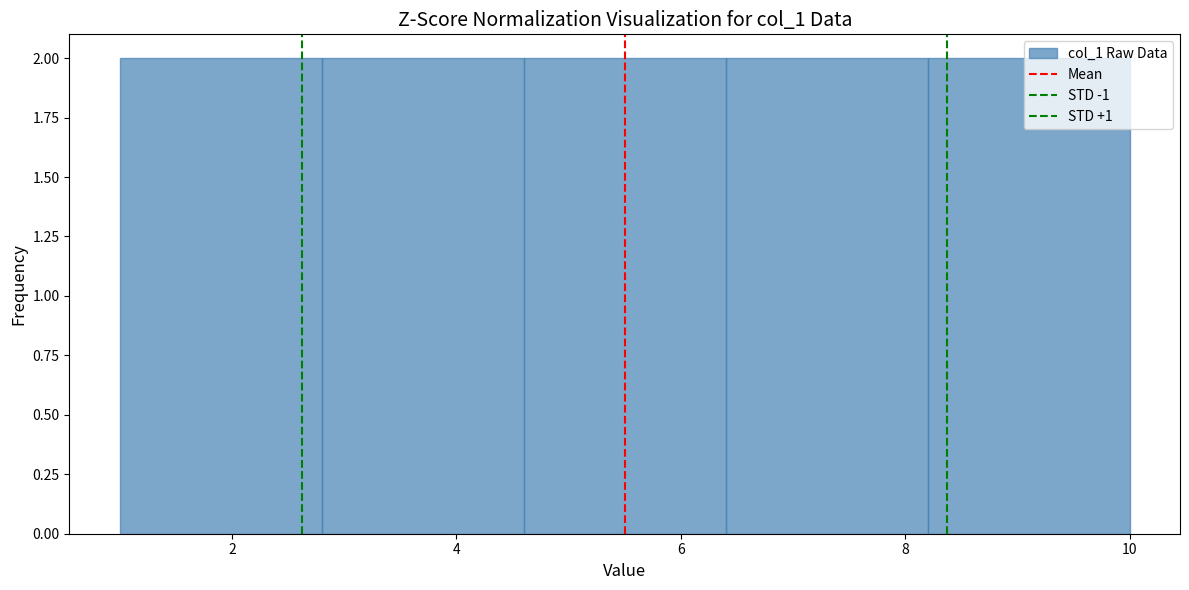

Reading left to right, list every bar in this chart as the range it spans on the x-axis followed by its height. The values are not printed on the chart, so give them approximately, as read against the axis.

1.0 to 2.8: 2
2.8 to 4.6: 2
4.6 to 6.4: 2
6.4 to 8.2: 2
8.2 to 10.0: 2